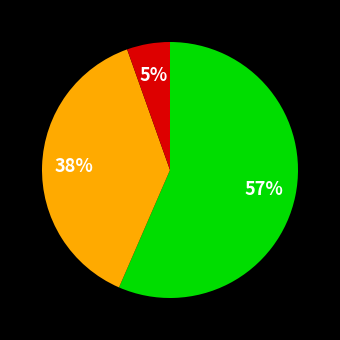

Is there a majority slice in this chart?

Yes